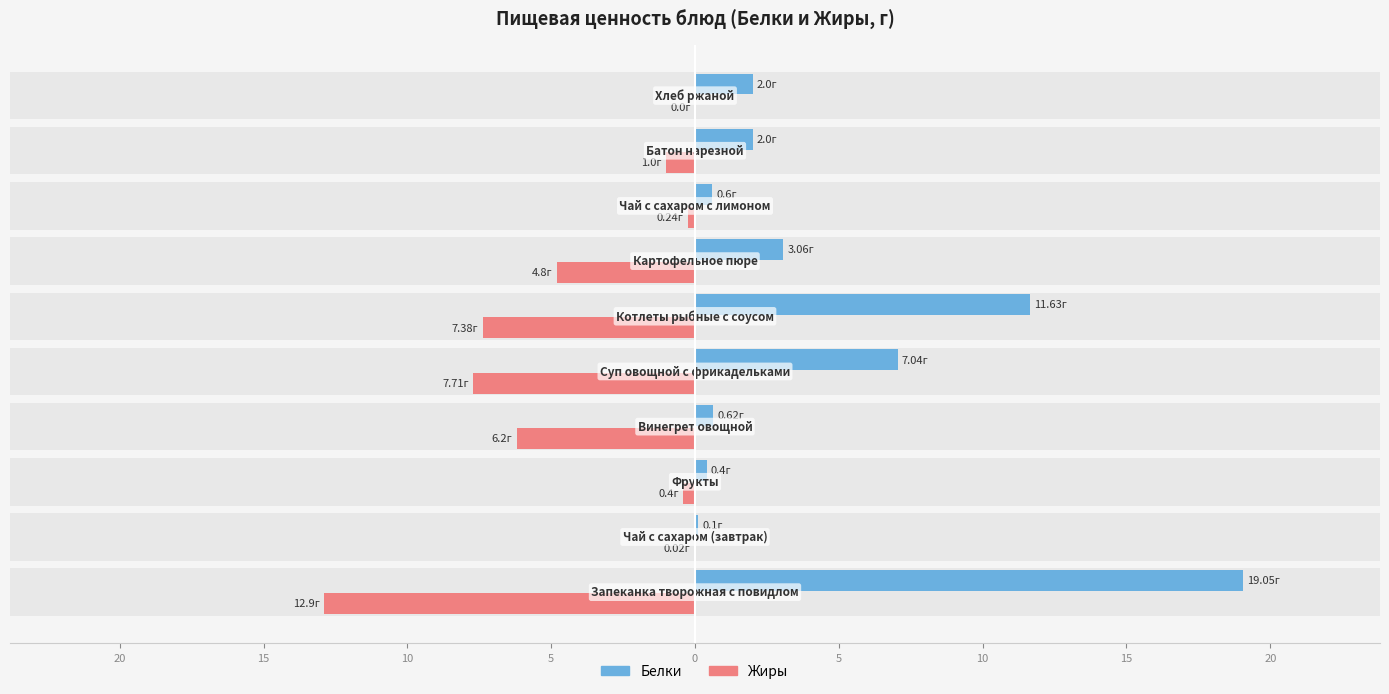

Which series has the largest range (max minus min)?

Белки